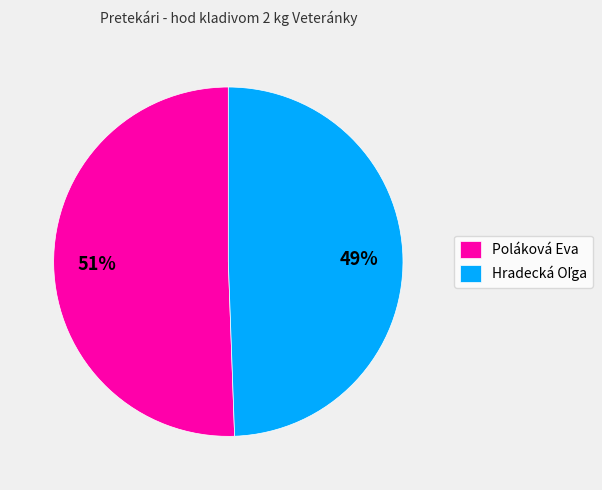

Count the number of slices in the pie.

2